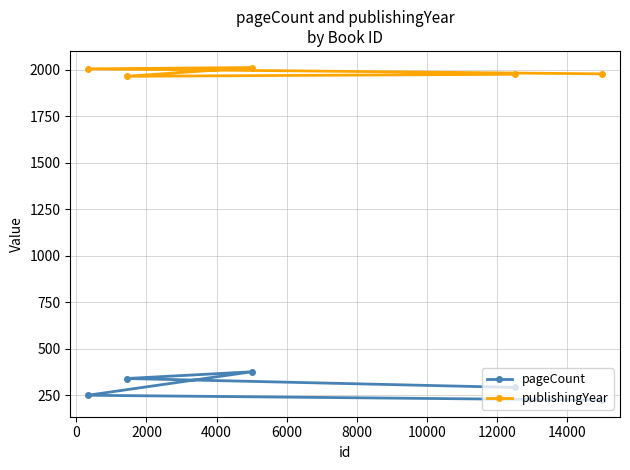

What is the difference between the maximum and minimum values in the pageCount series?

152